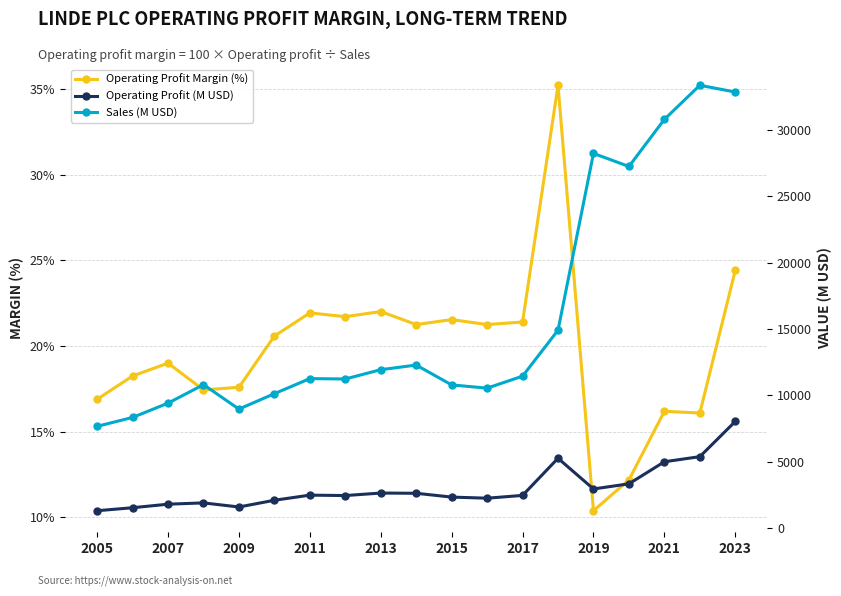

In Operating Profit (M USD), how many points are higher than both neighbors (excluding endpoints)?

4